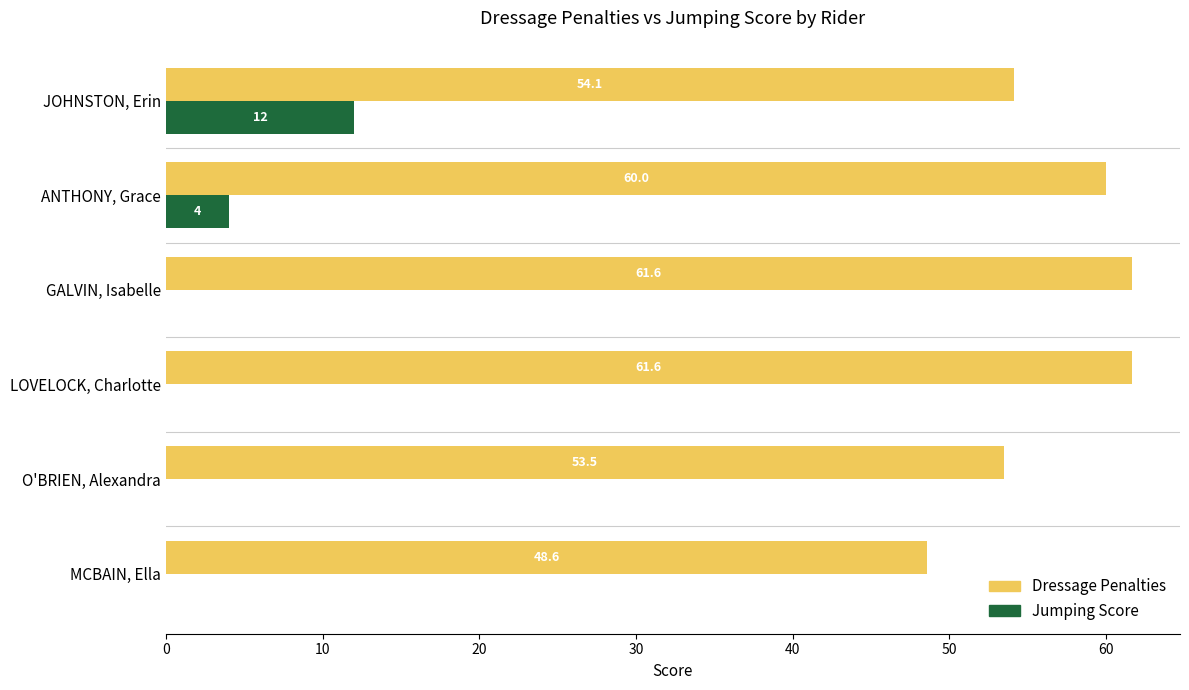

How many Jumping Score values are between 0 and 4?

5